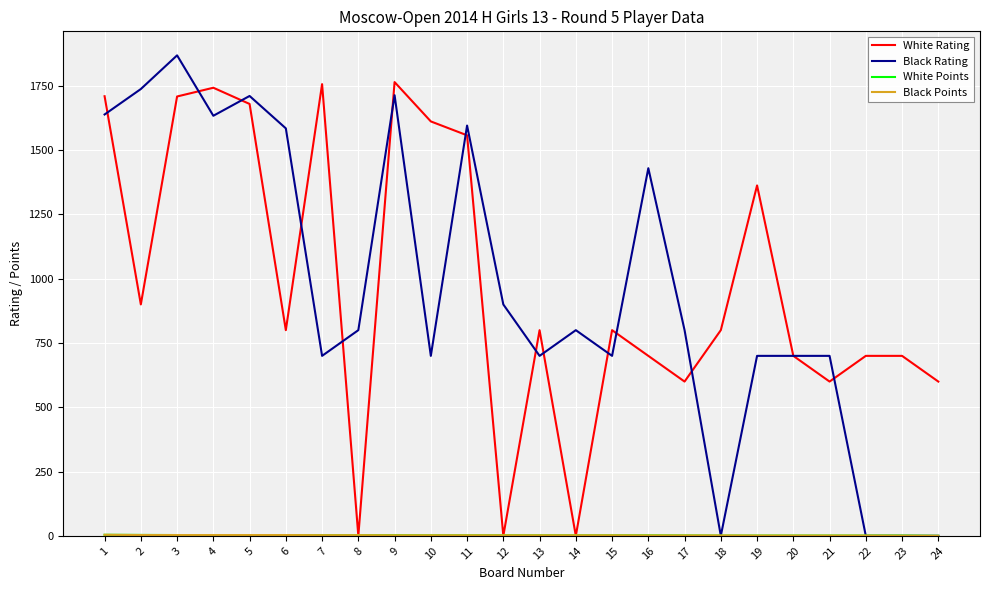

What is the maximum value shown in the chart?

1869.0